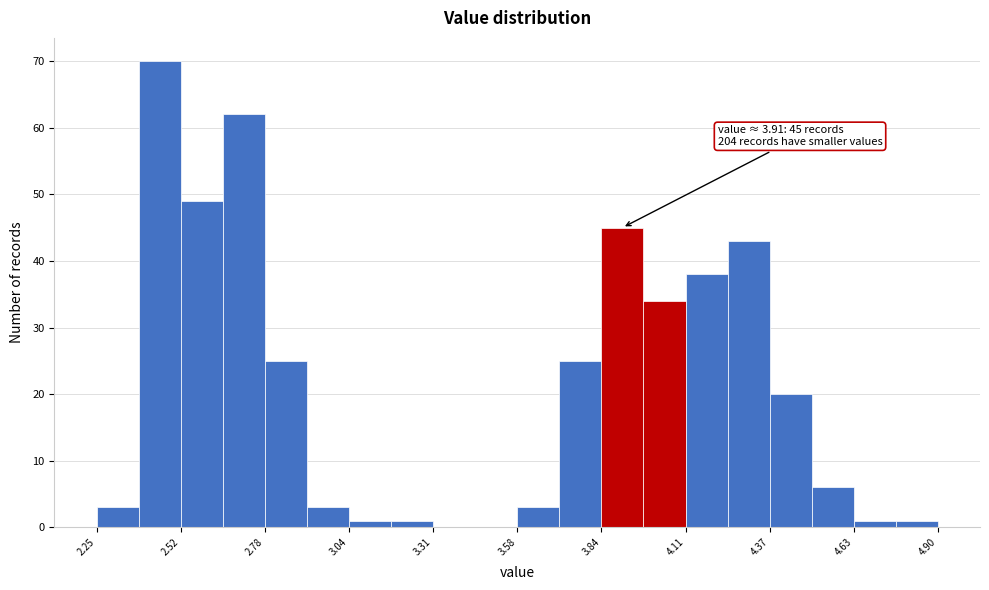

Read against the x-axis, roughly where is the centre of the tallest bar?

2.45